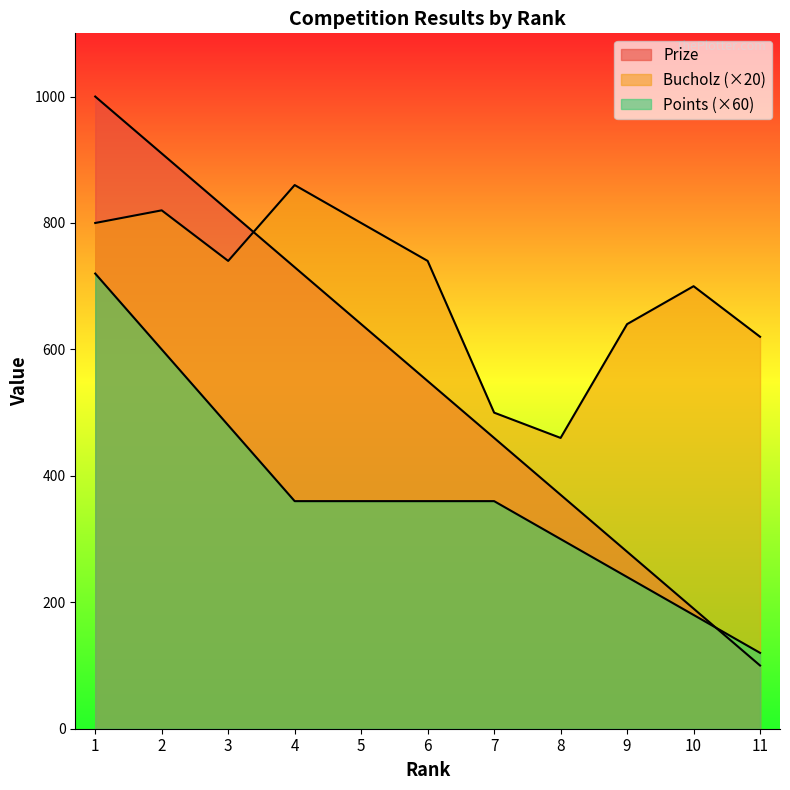

Does the chart have visible grid lines?

No